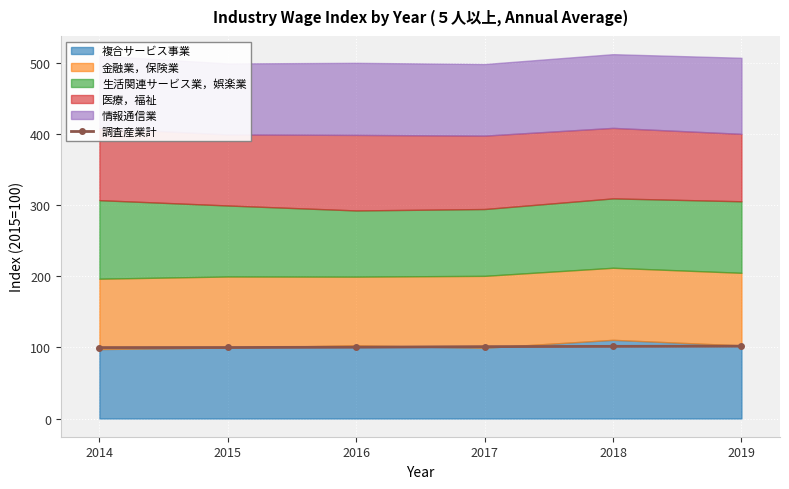

Reading left to right, what are all the values shown in this chart?

99.9	100.0	100.4	101.2	101.6	101.9